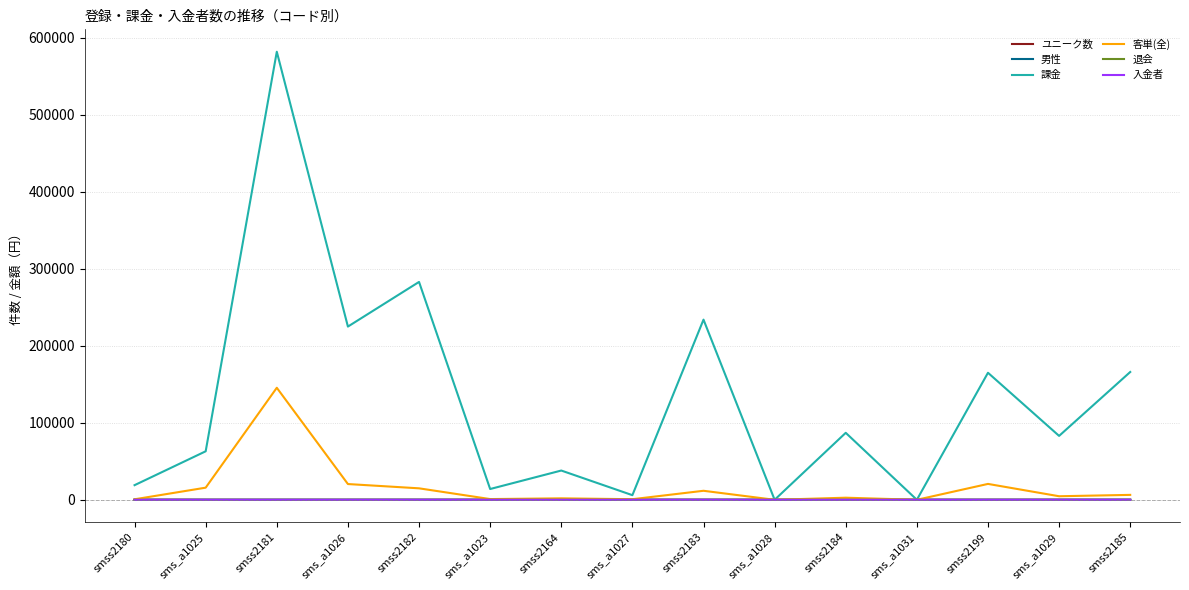

Which series has the largest range (max minus min)?

課金